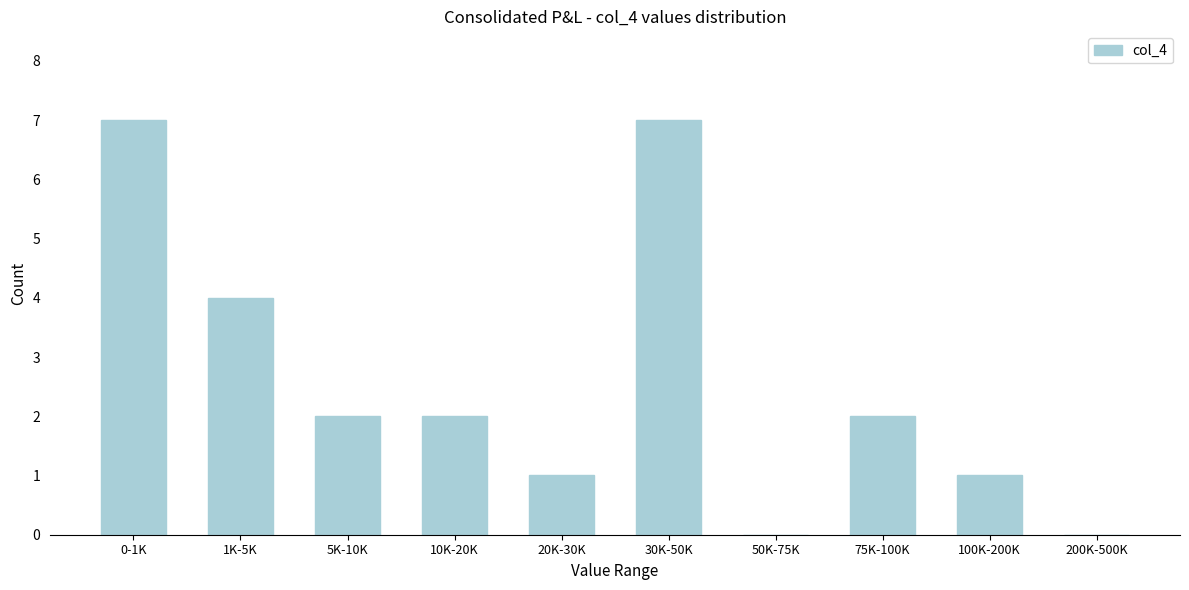

Reading right to left, what are all the values shown in this chart?

200K-500K=0	100K-200K=1	75K-100K=2	50K-75K=0	30K-50K=7	20K-30K=1	10K-20K=2	5K-10K=2	1K-5K=4	0-1K=7